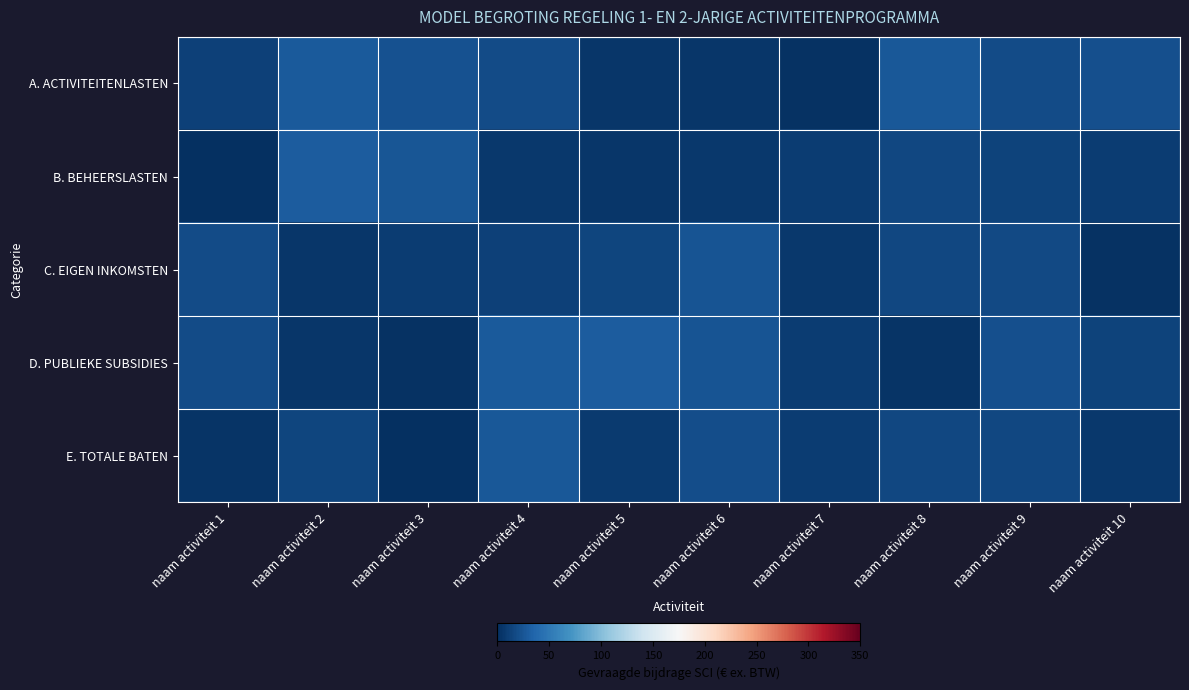

List the series in order of their peak value, highest first.

B. BEHEERSLASTEN, D. PUBLIEKE SUBSIDIES, A. ACTIVITEITENLASTEN, E. TOTALE BATEN, C. EIGEN INKOMSTEN